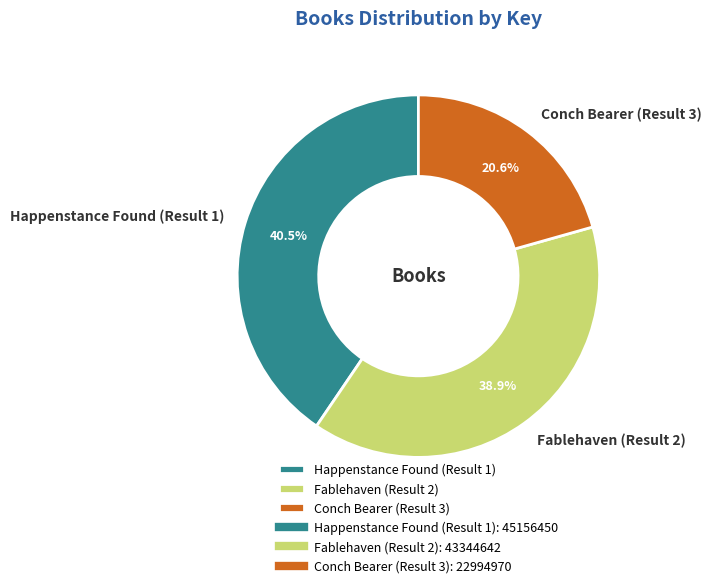

To the nearest percent, what is the difference between the Happenstance Found (Result 1) and Conch Bearer (Result 3) slice percentages?

20%